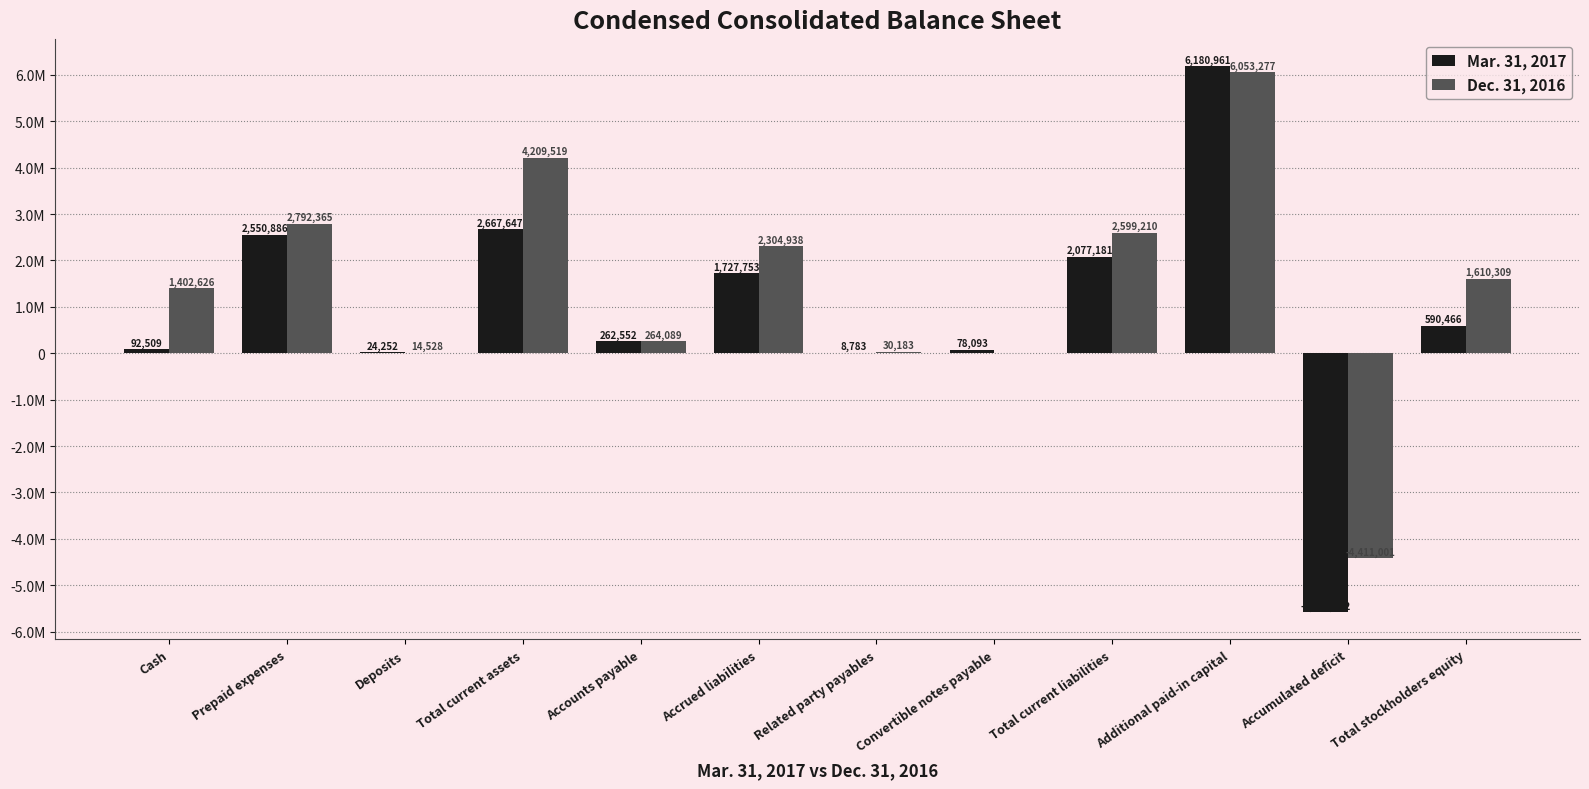

What is the difference between the maximum and minimum values in the Dec. 31, 2016 series?

10464278